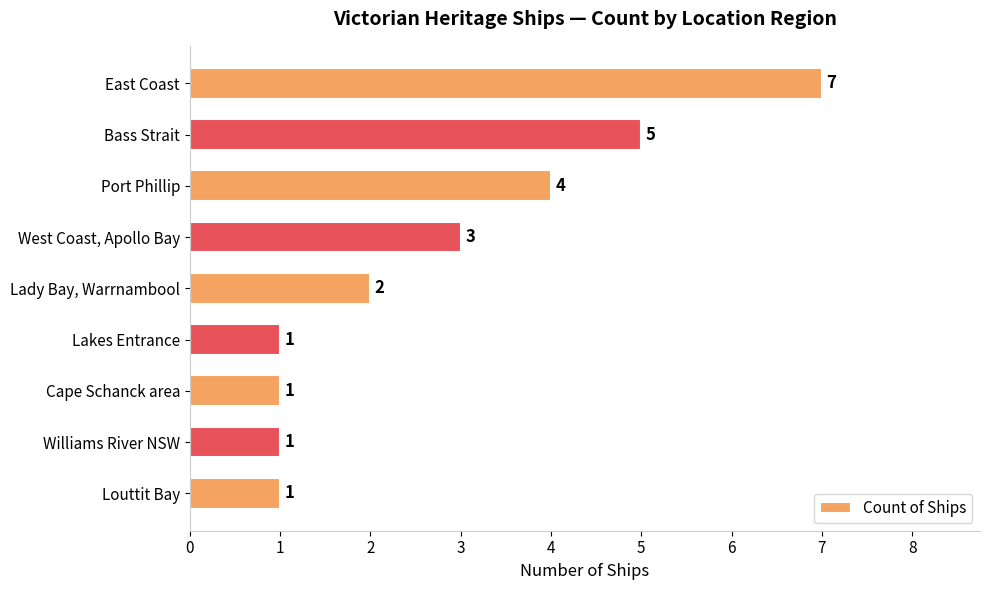

Between Bass Strait and East Coast, which is larger?

East Coast